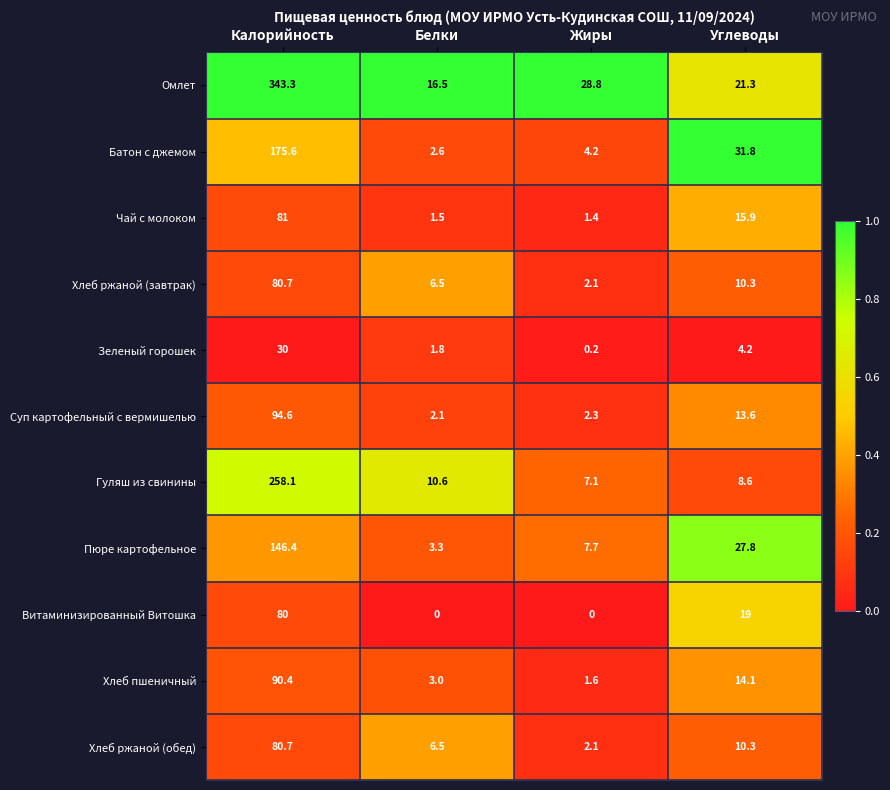

Which series has the widest spread of values?

Омлет